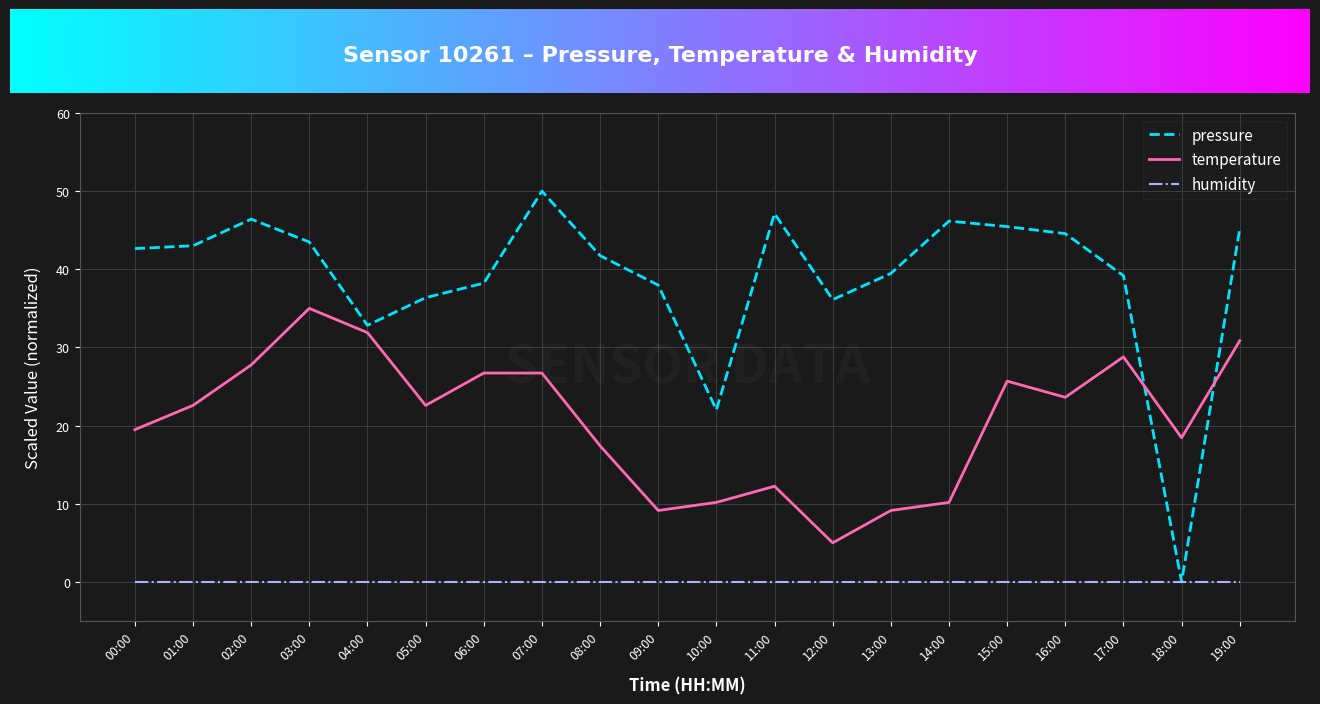

Which series ends up on top after the final intersection of pressure and temperature?

pressure